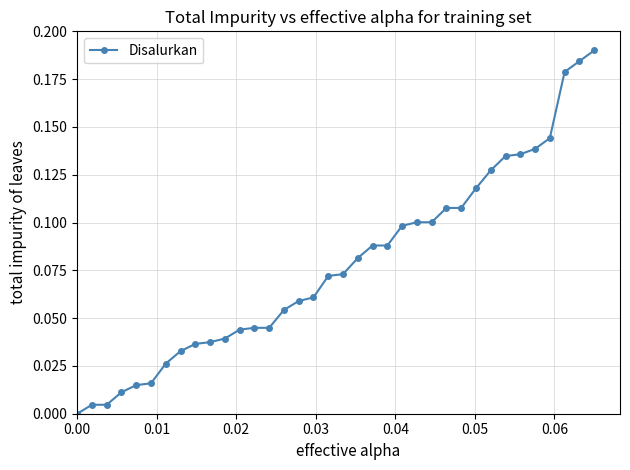

What is the sum of all values?

2.8